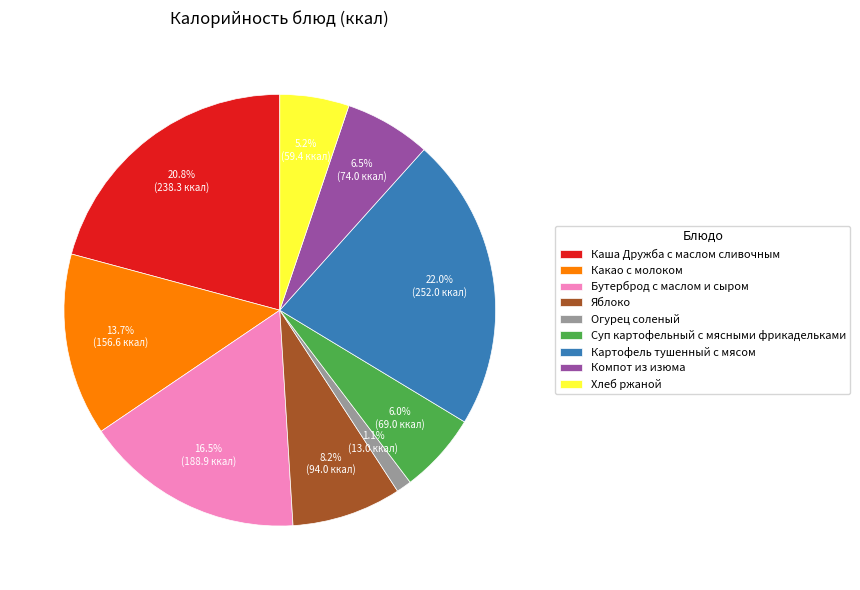

Is there a majority slice in this chart?

No